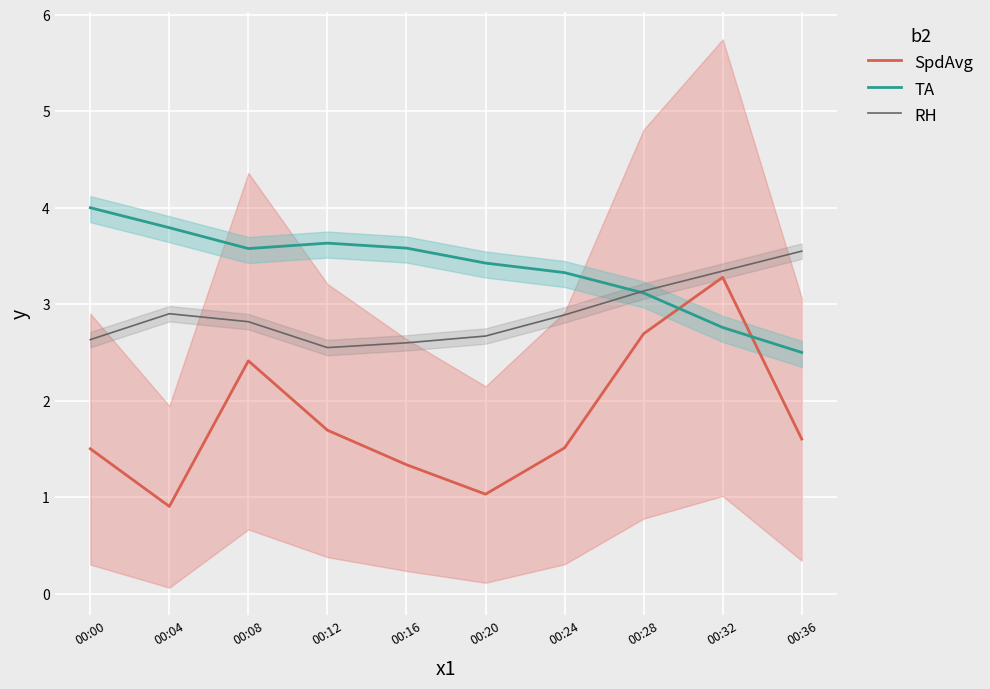

At which label is SpdAvg closest to 2?

00:12